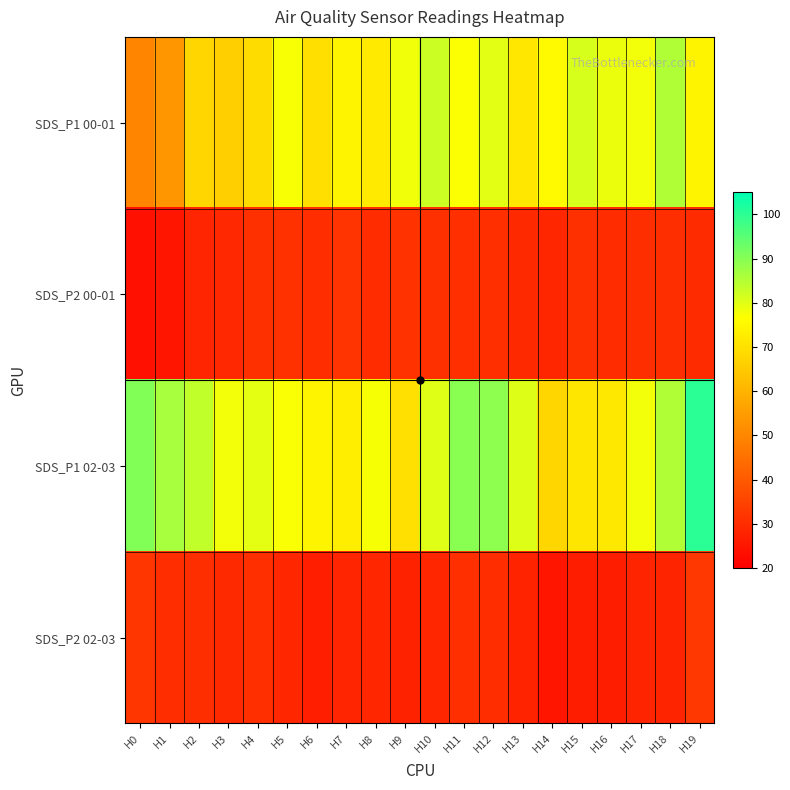

At which category does the chart reach its minimum across all series?

H0